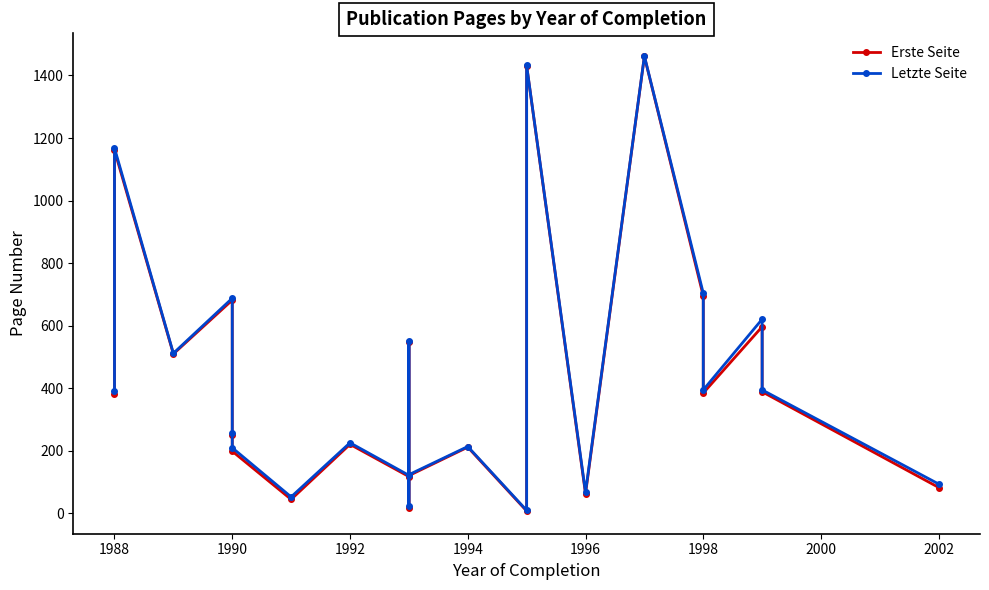

In Erste Seite, how many points are higher than both neighbors (excluding endpoints)?

8